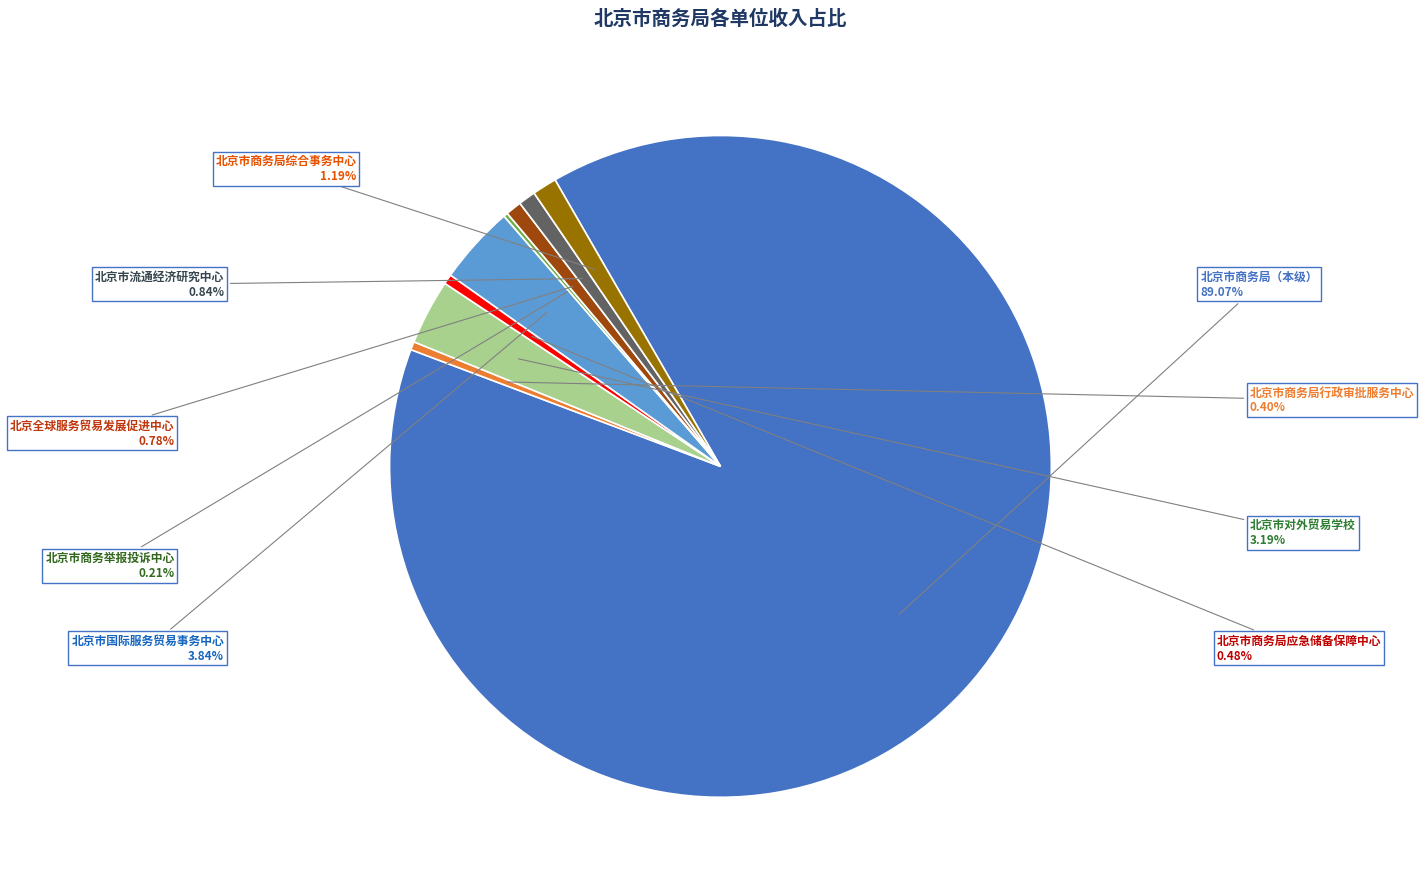

Does any single category account for the majority?

Yes